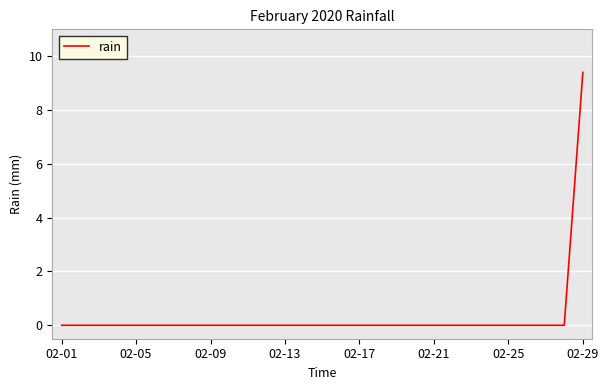

What is the average value?

0.3